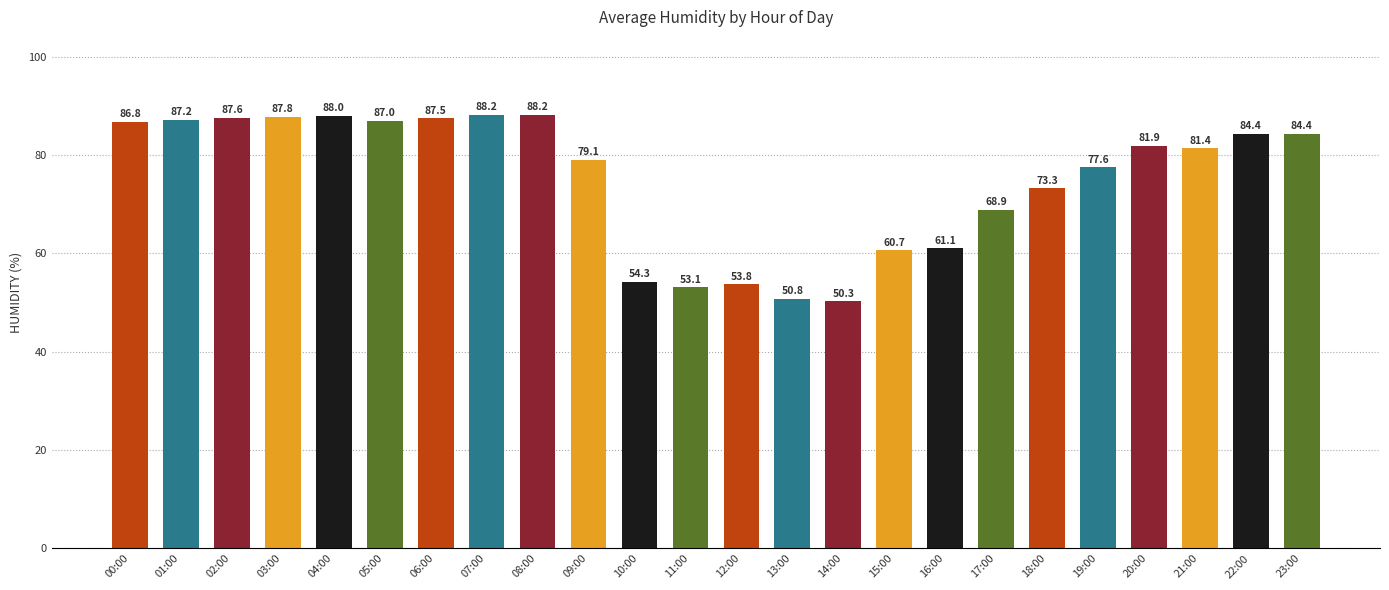

At which label is the value closest to 69?

17:00